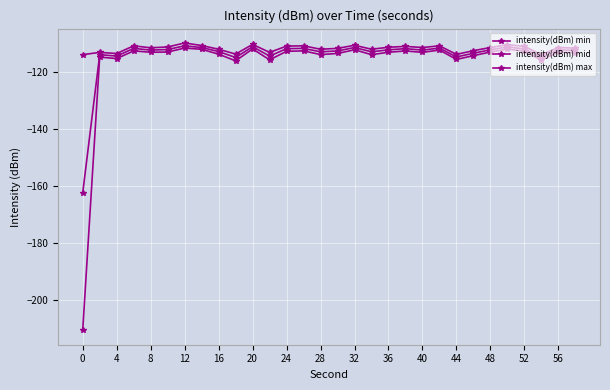

How many categories are shown in the chart?

30